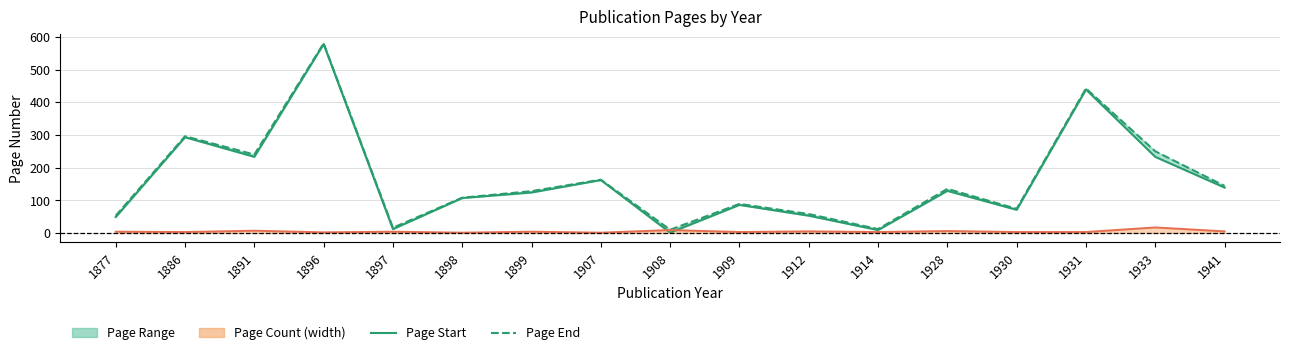

What is the approximate value of Page Start at 1941?

139